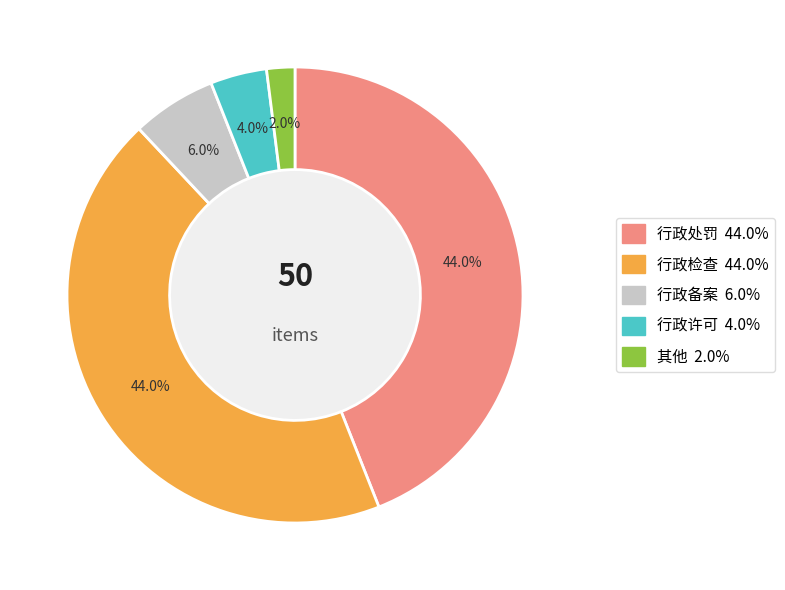

Rank the categories by value from highest to lowest.

行政处罚, 行政检查, 行政备案, 行政许可, 其他